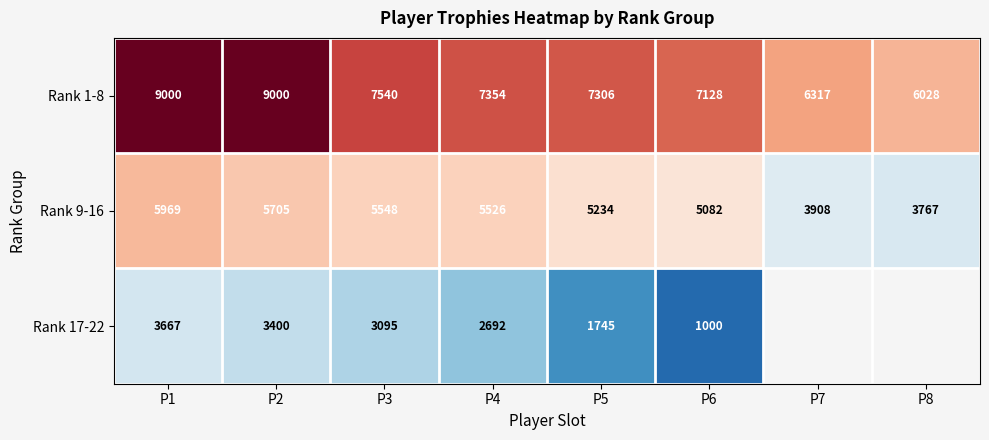

At which label does Rank 9-16 reach its peak?

P1